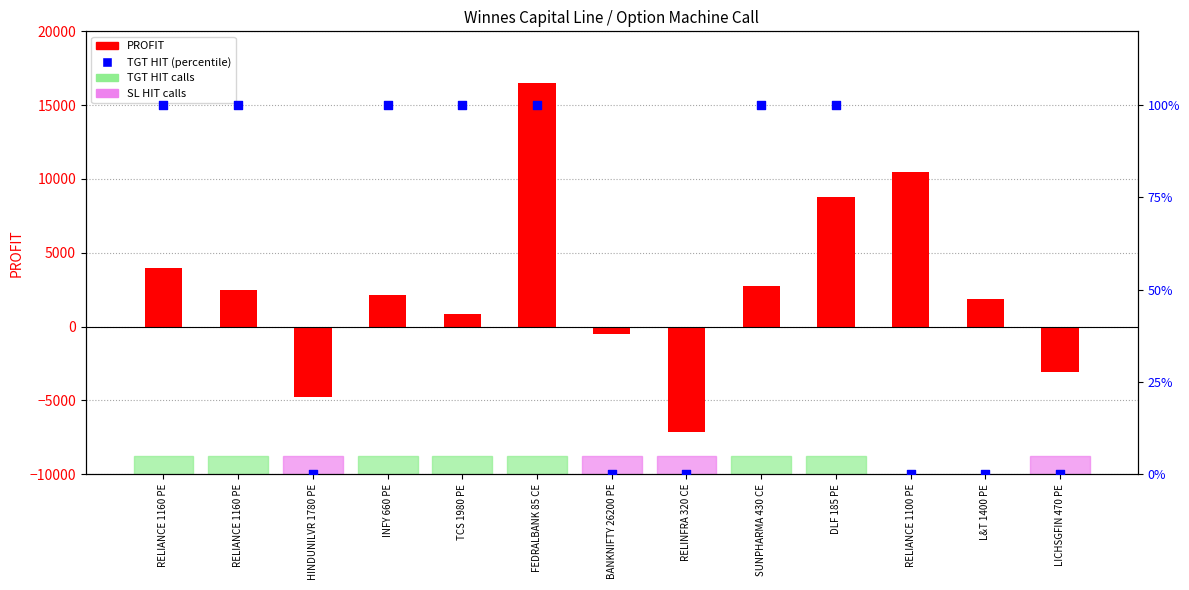

At which category is the sum across all series the highest?

FEDRALBANK 85 CE